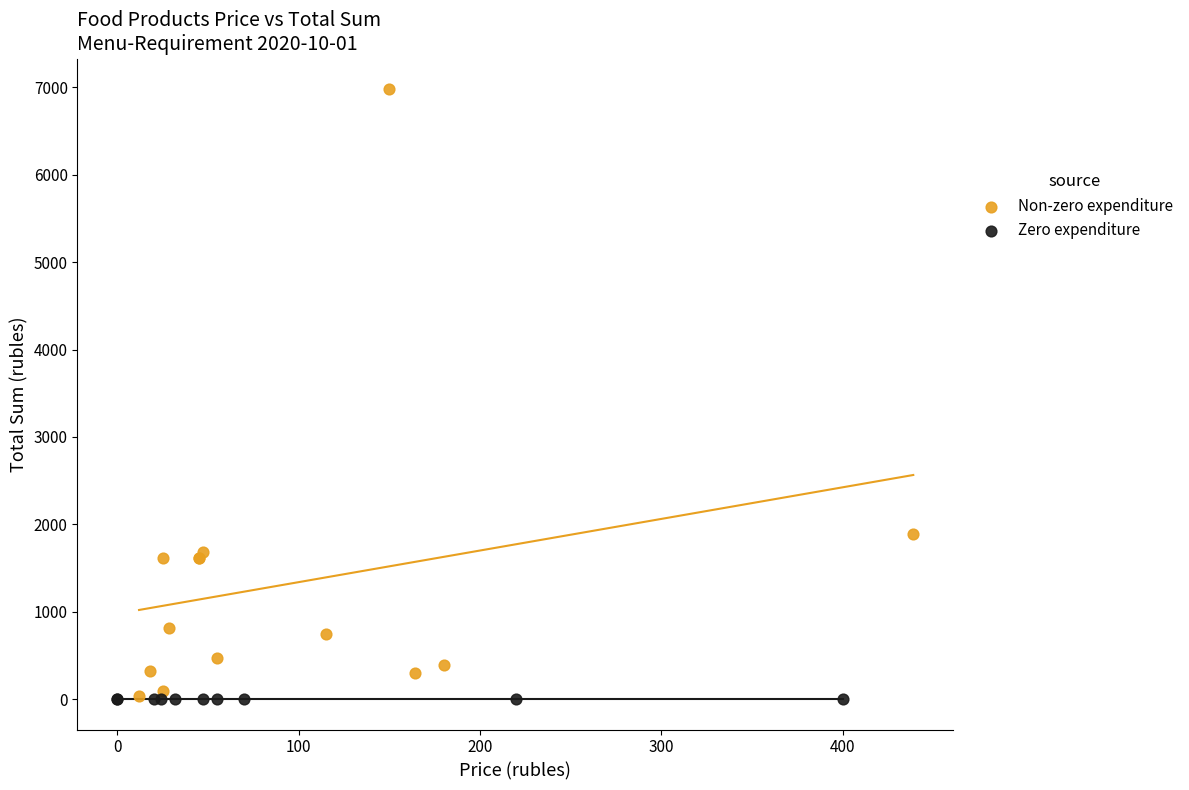

Which series reaches the maximum Y coordinate?

Non-zero expenditure